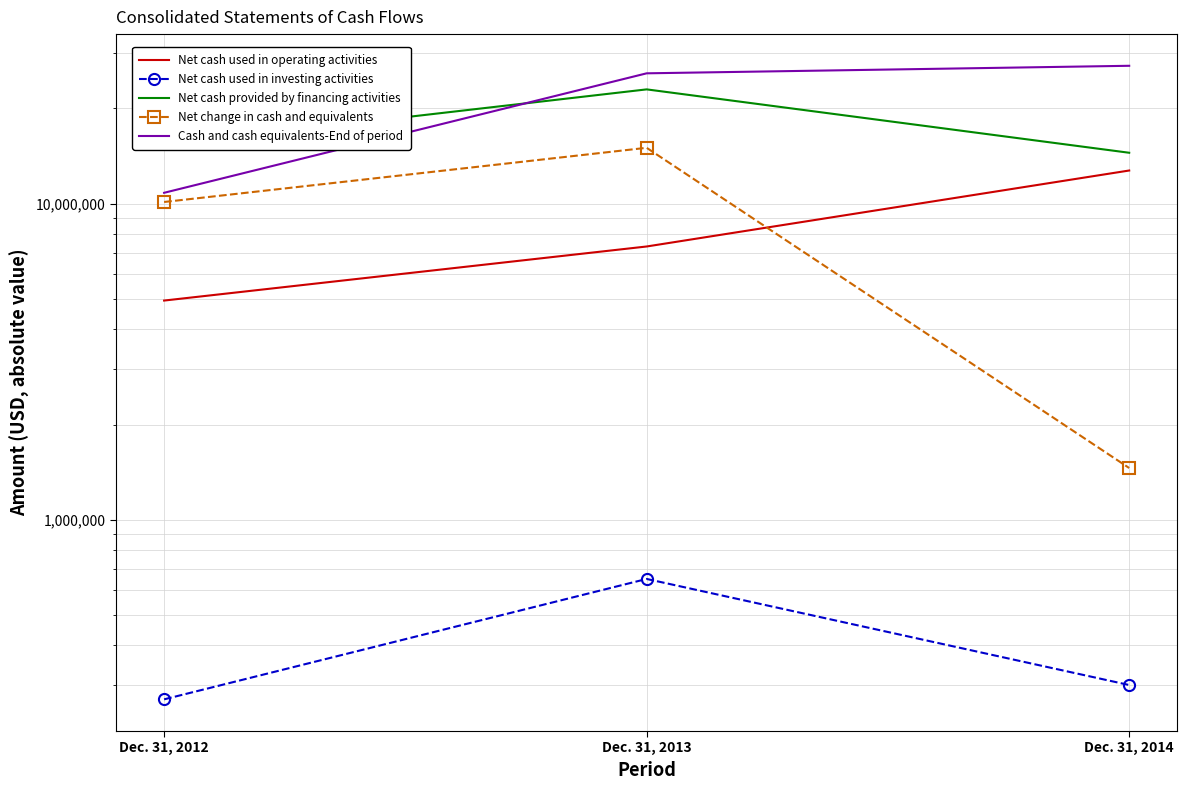

Does the chart display data point markers on the line(s)?

Yes